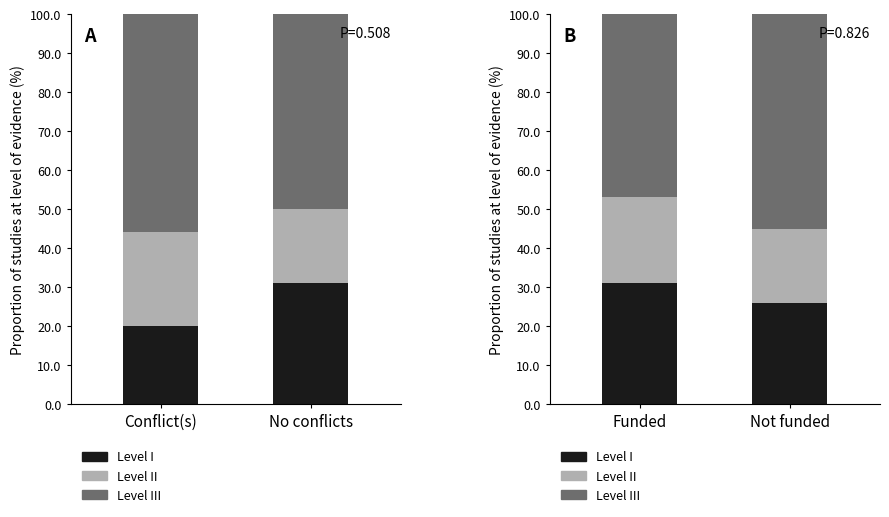

What are all the series names shown in the legend?

Level I, Level II, Level III